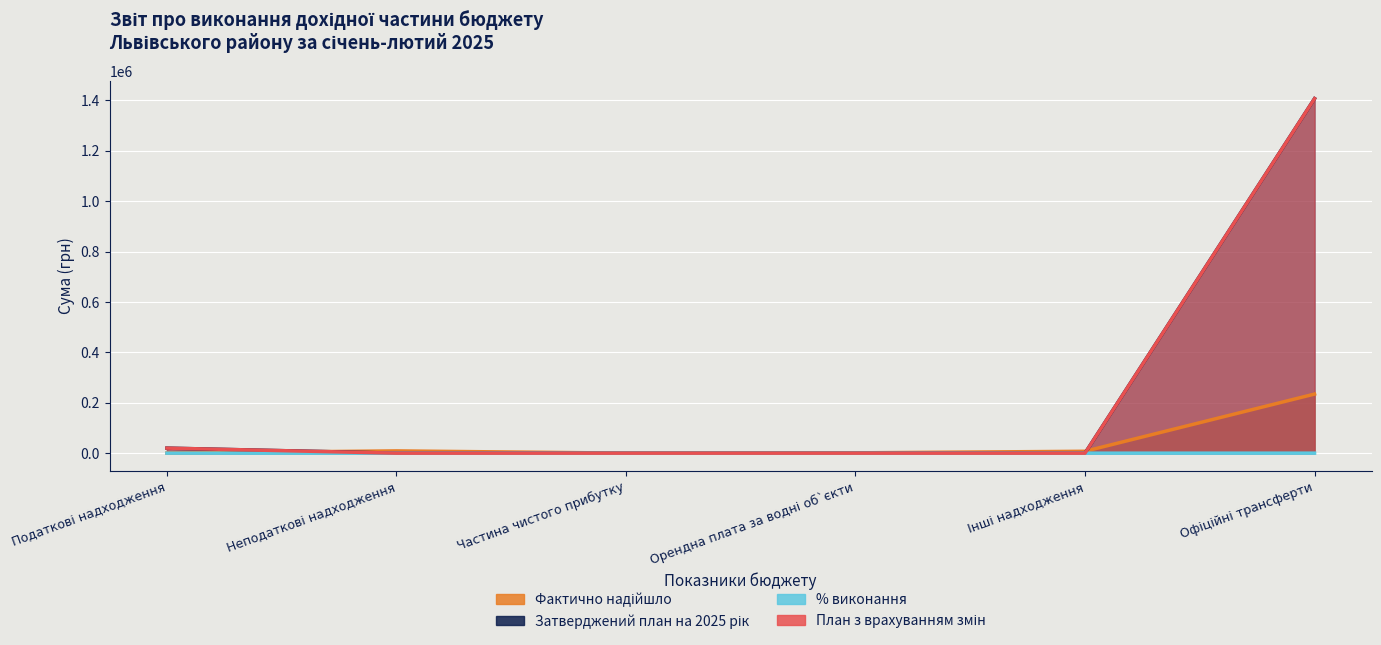

List the series in order of their peak value, highest first.

Затверджений план на 2025 рік, План з врахуванням змін, Фактично надійшло, % виконання